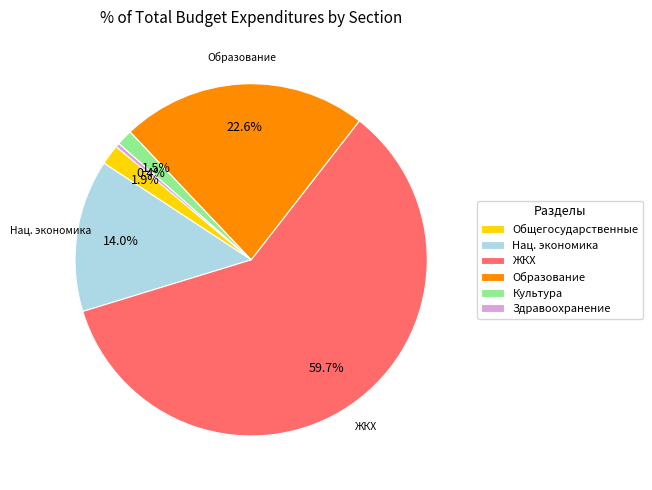

Combined, do Нац. экономика and Здравоохранение account for over 50%?

No